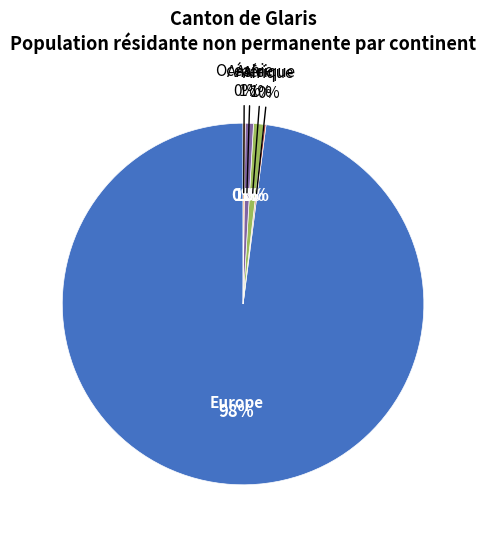

To the nearest percent, what is the combined percentage of Océanie and Asie?

1%